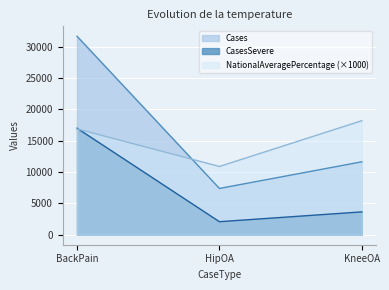

Is the value of CasesSevere at BackPain greater than the value of Cases at BackPain?

No